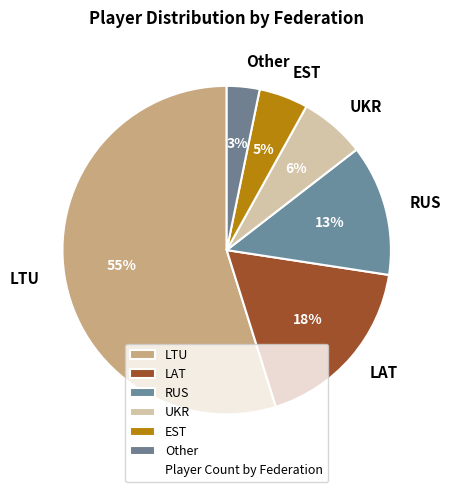

The LAT slice represents 18% of the pie. True or false?

True